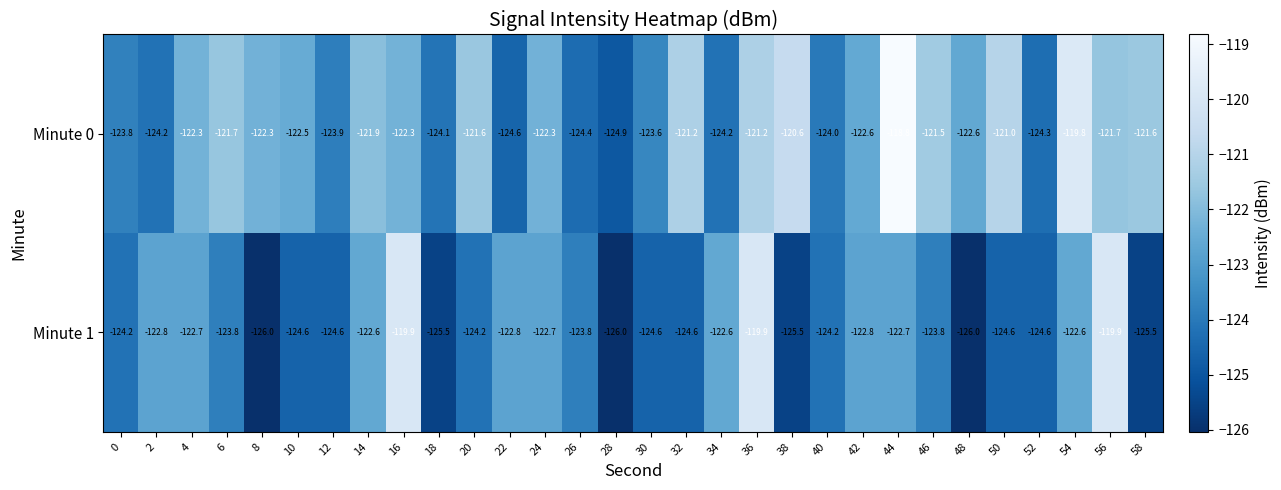

What is the spread (max minus min) of values at 28?

1.1